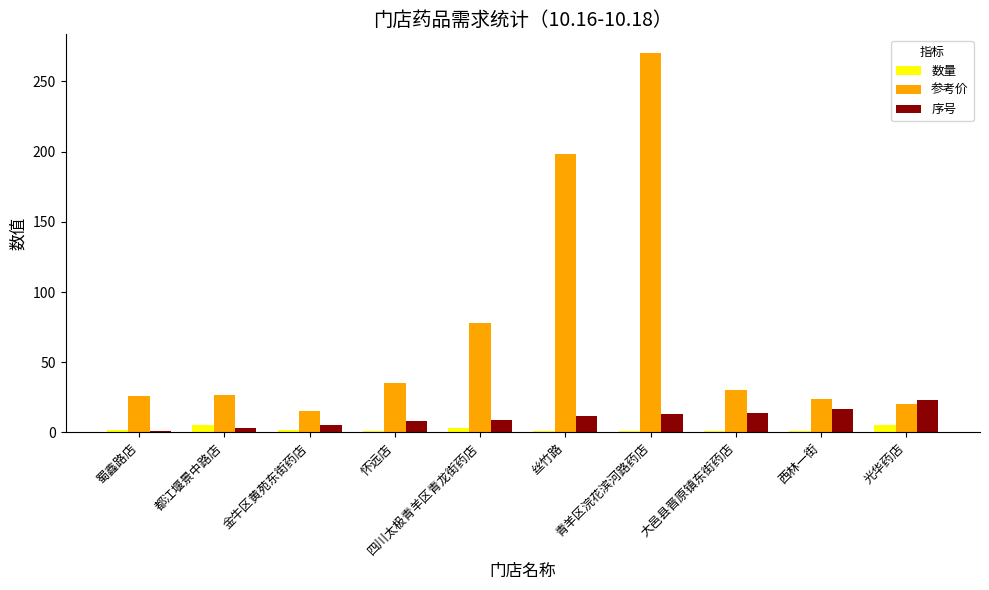

Count the number of categories in the chart.

10